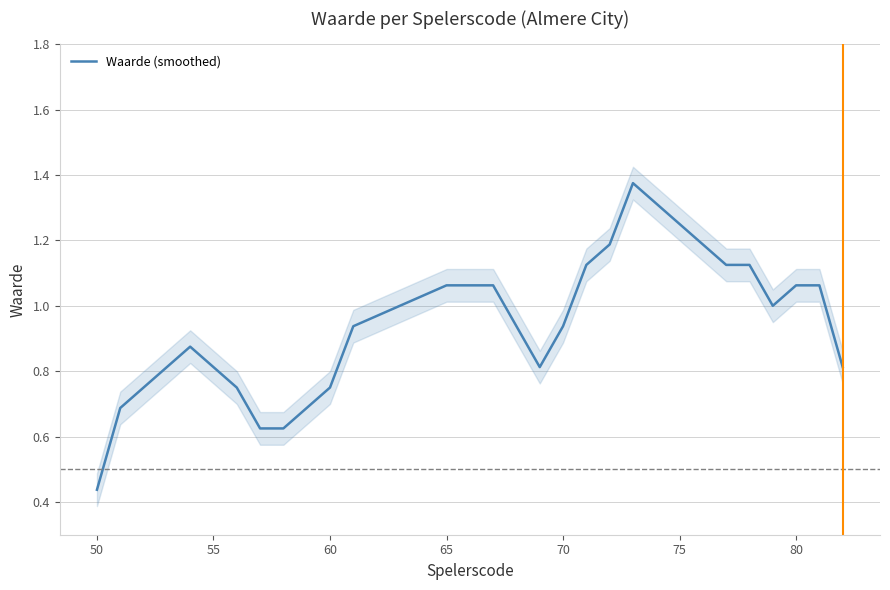

Reading left to right, transcribe all the data shown in this chart.

0.4	0.7	0.9	0.8	0.8	0.6	0.6	0.7	0.8	0.9	1.1	1.1	1.1	0.9	0.8	0.9	1.1	1.2	1.4	1.2	1.1	1.1	1.0	1.1	1.1	0.8